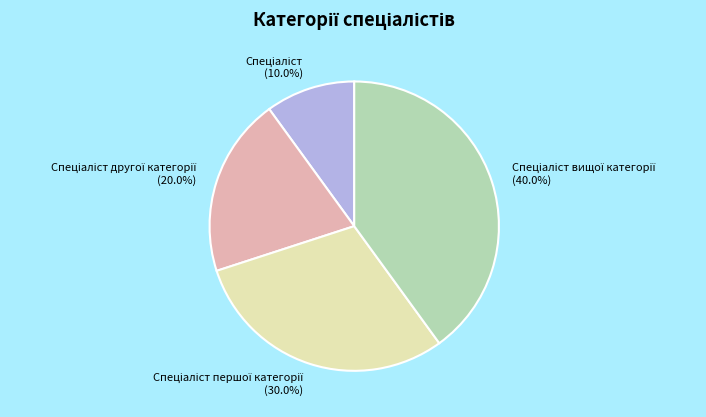

How many segments does this pie chart have?

4